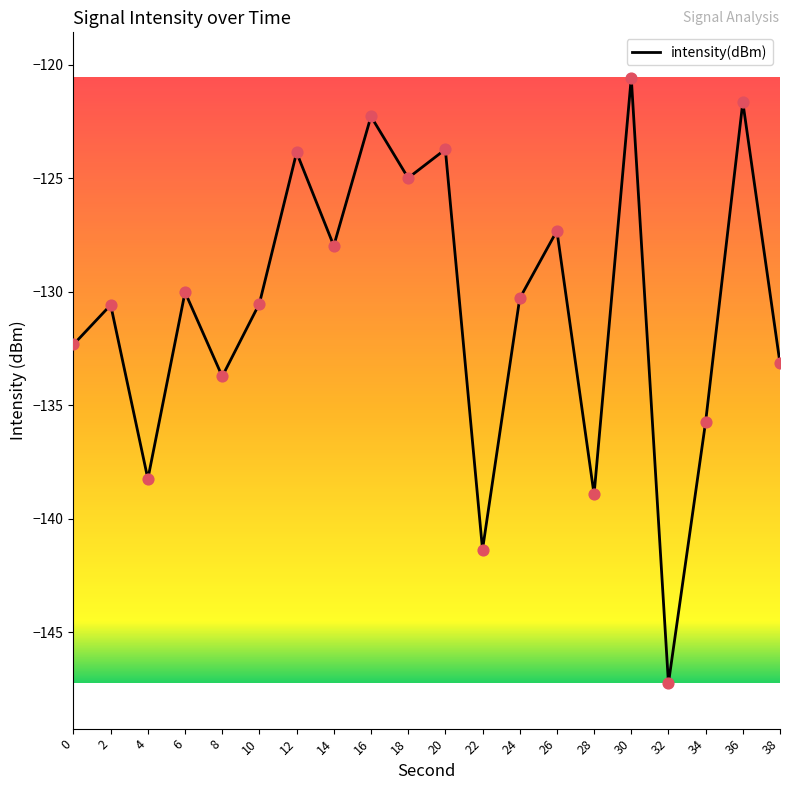

What is the change in value from 10 to 18?

+5.5